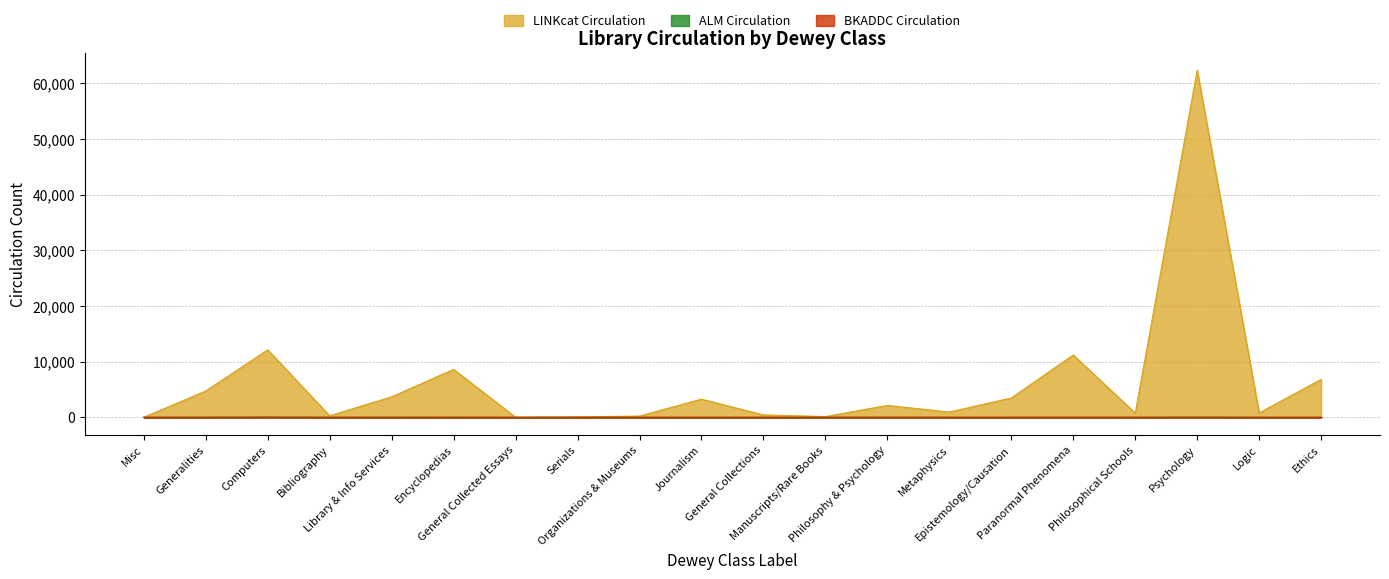

True or false: ALM Circulation has more than 1 points higher than both neighbors.

True